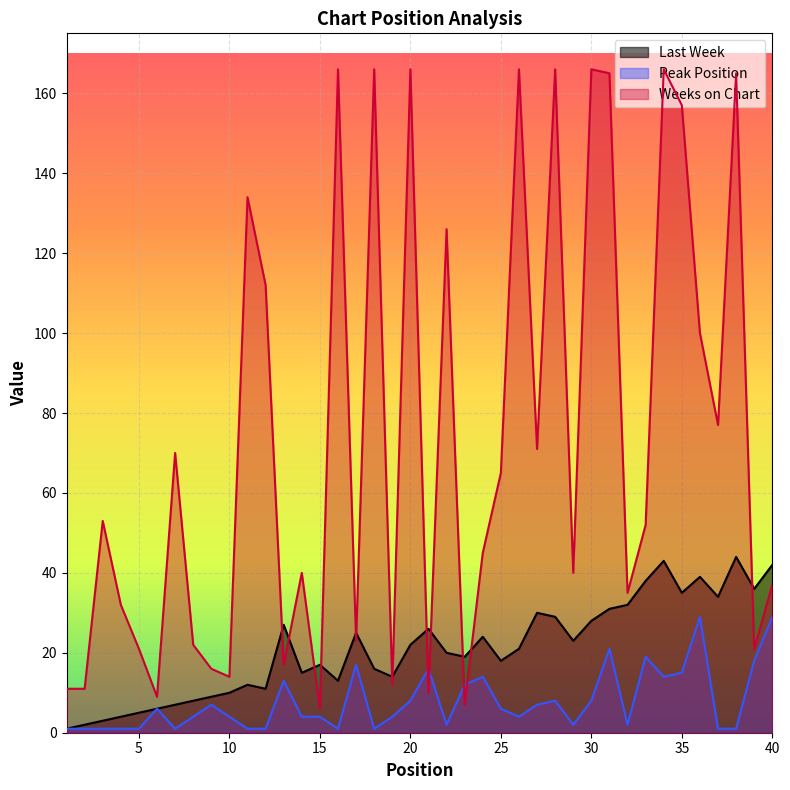

What is the total value across all series at 15?

27